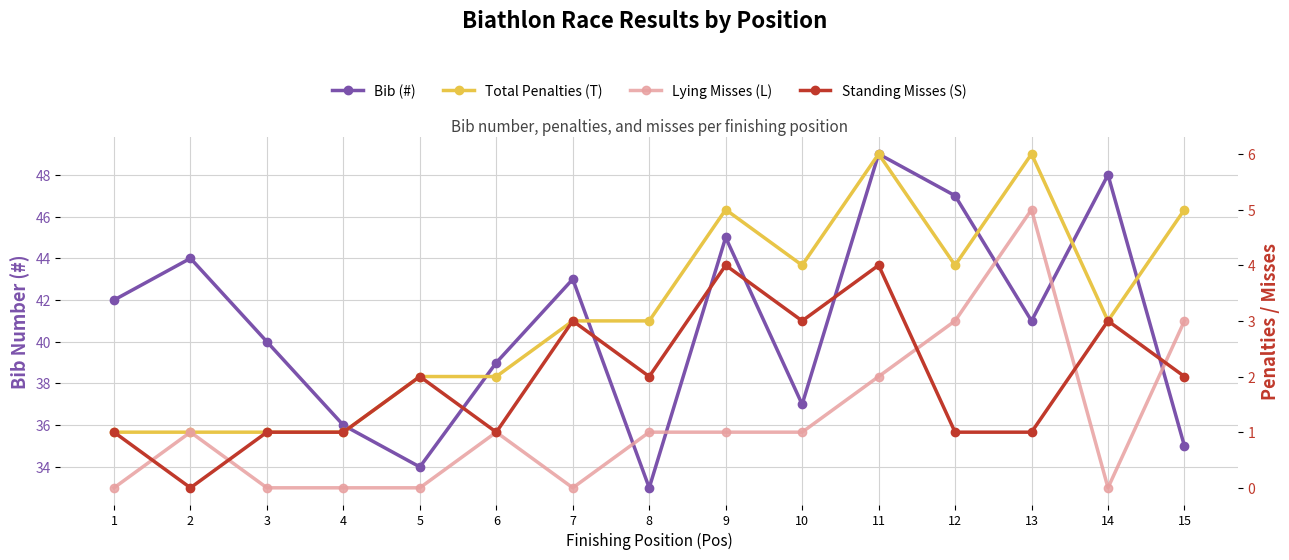

How many values in Standing Misses (S) are above zero?

14